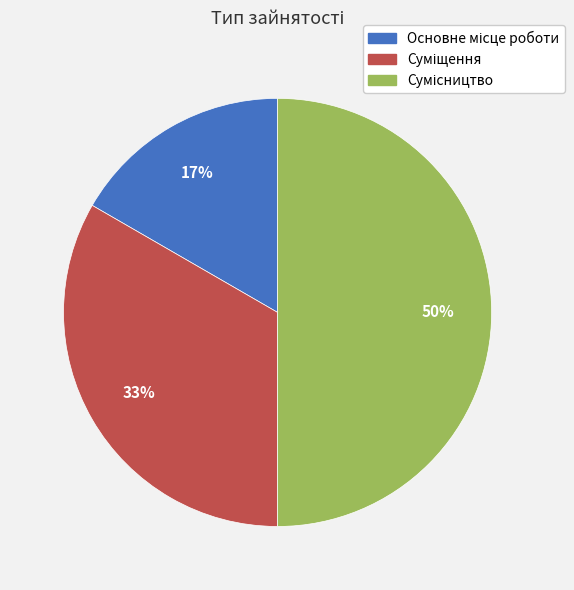

To the nearest percent, what is the average slice percentage?

33%